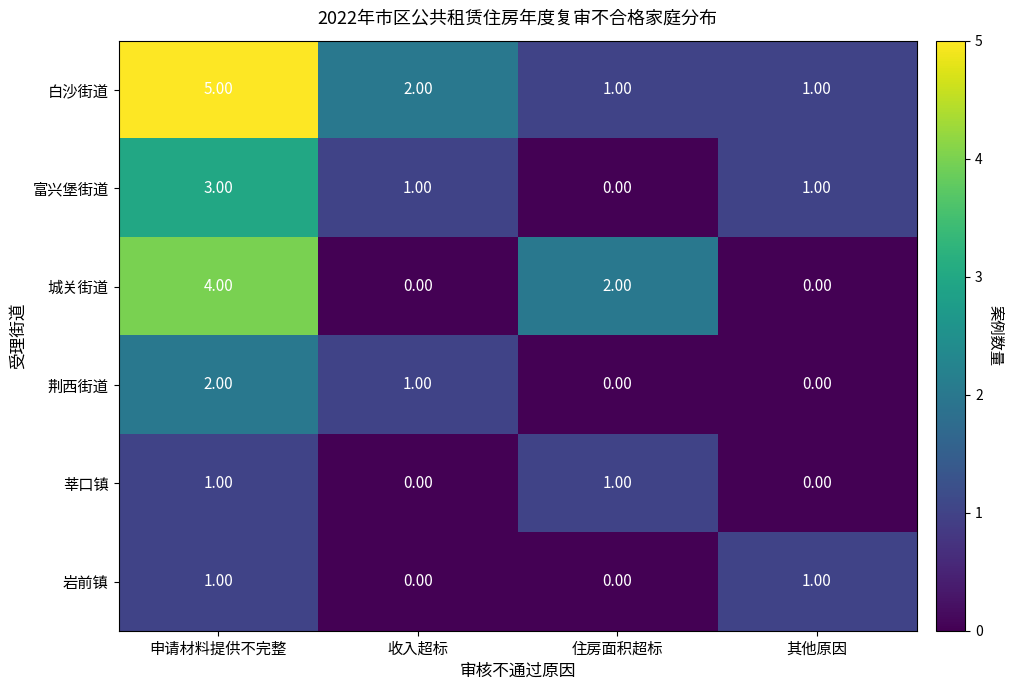

What is the total value across all series at 收入超标?

4